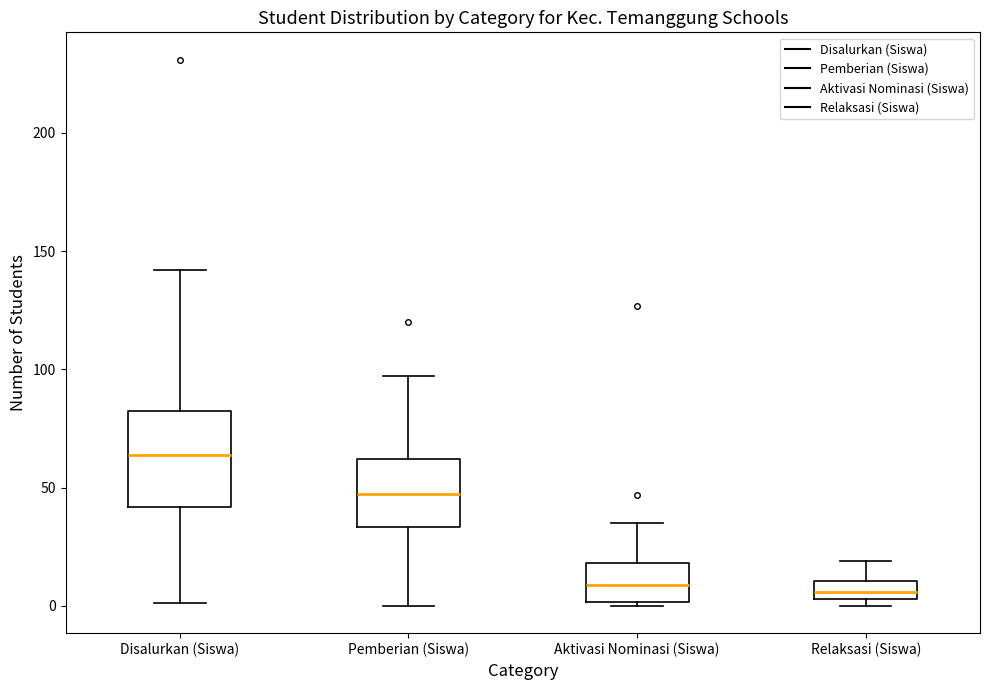

Reading left to right, transcribe this box plot: for each box, give where its median line is, the range the box spans, and where its two whiskers end, as read against the y-axis. The values are not printed on the chart, so give them approximately, as read against the axis.

Disalurkan (Siswa): median 65, box 40 to 80, whiskers 0 to 140
Pemberian (Siswa): median 50, box 35 to 60, whiskers 0 to 95
Aktivasi Nominasi (Siswa): median 10, box 0 to 20, whiskers 0 (just below the box's lower edge) to 35
Relaksasi (Siswa): median 5 (inside the box), box 5 to 10, whiskers 0 to 20